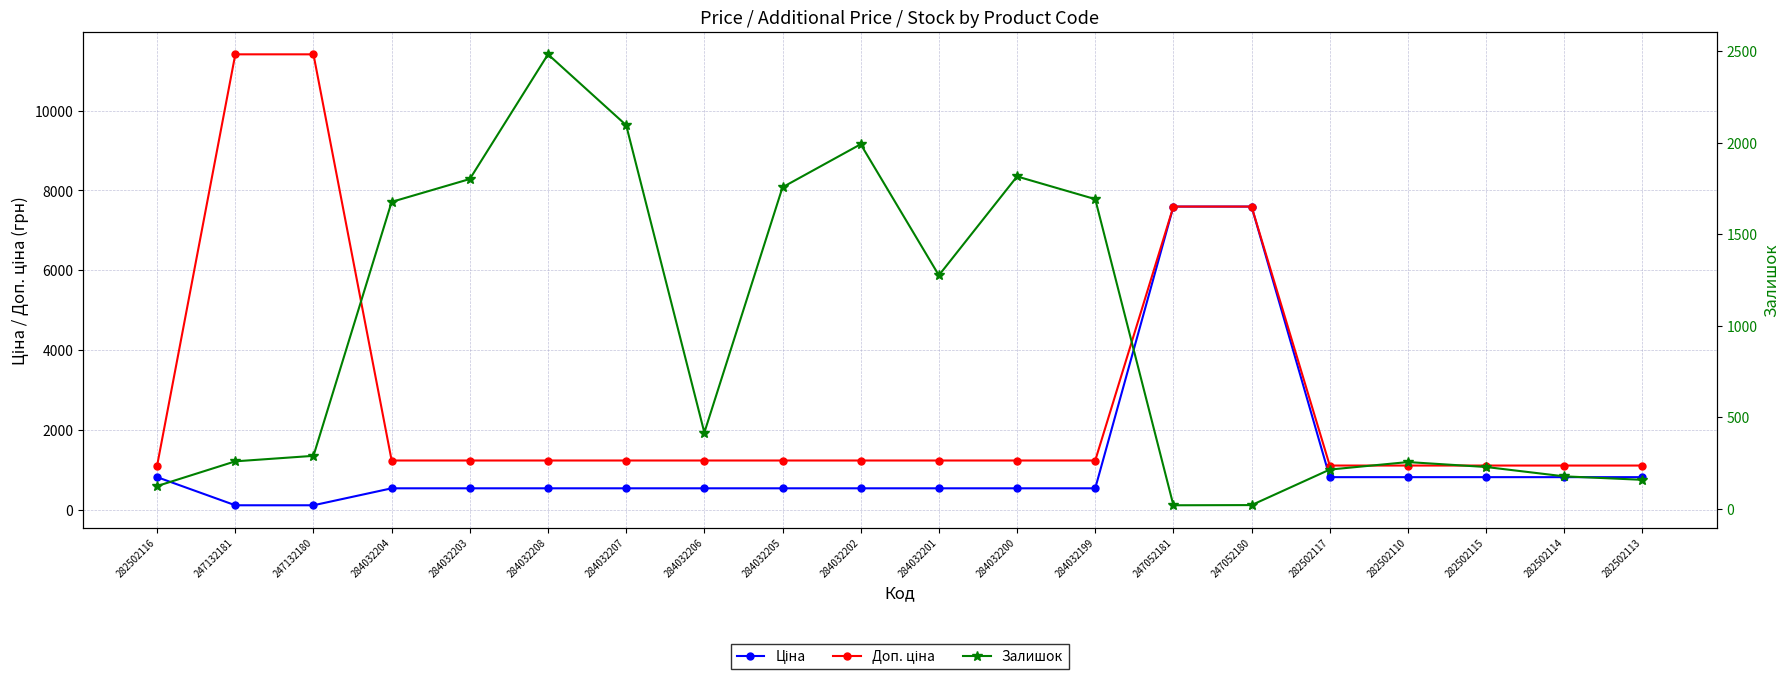

Which label corresponds to the smallest value in the chart?

247052181